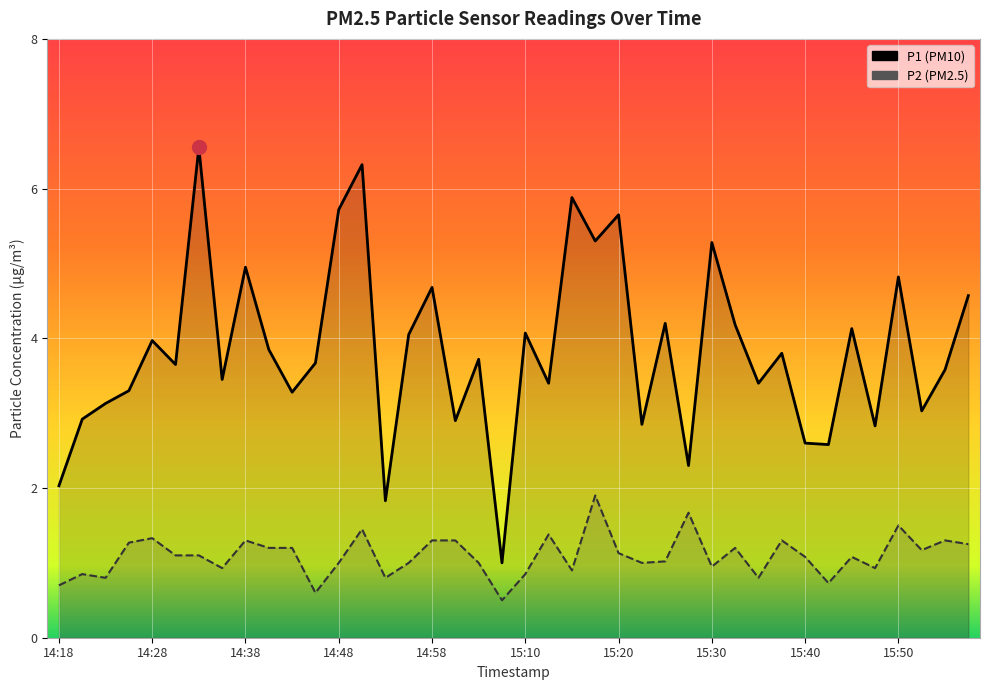

Which series has the widest spread of values?

P1